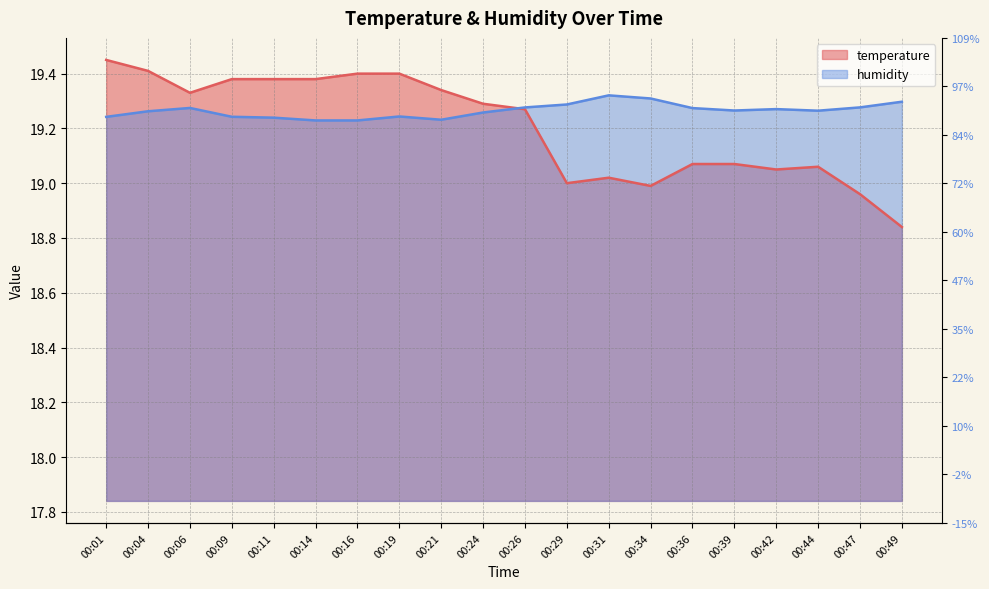

What is the smallest value displayed?

18.8